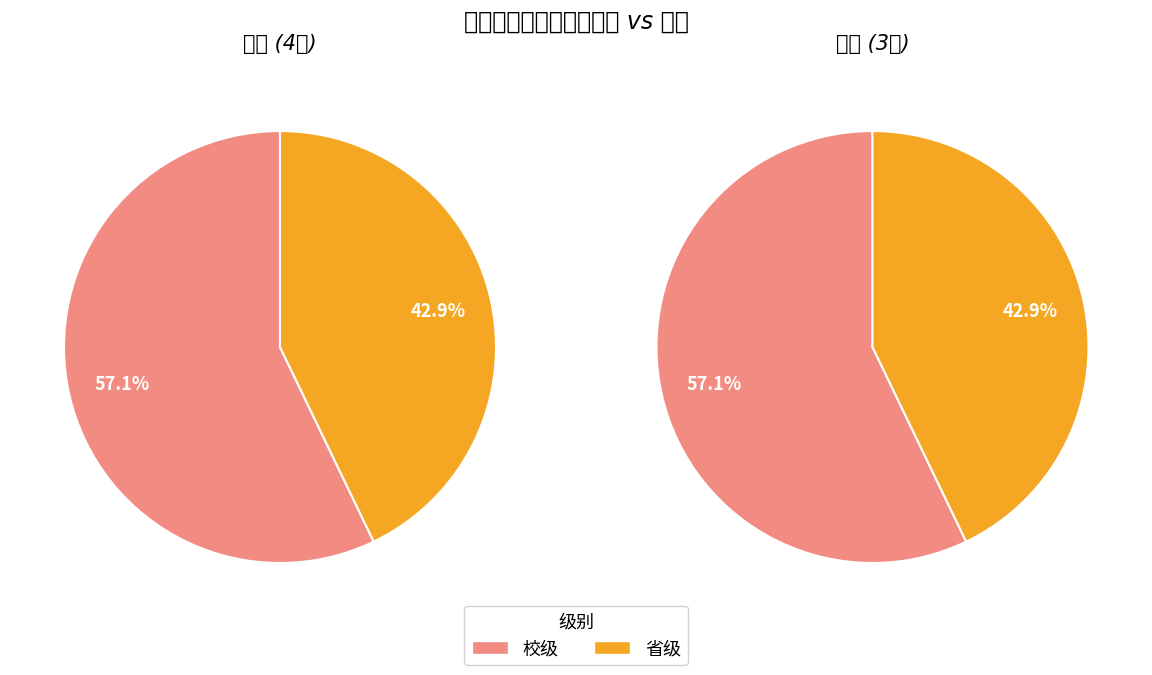

True or false: 校级 accounts for 42% of the total.

False